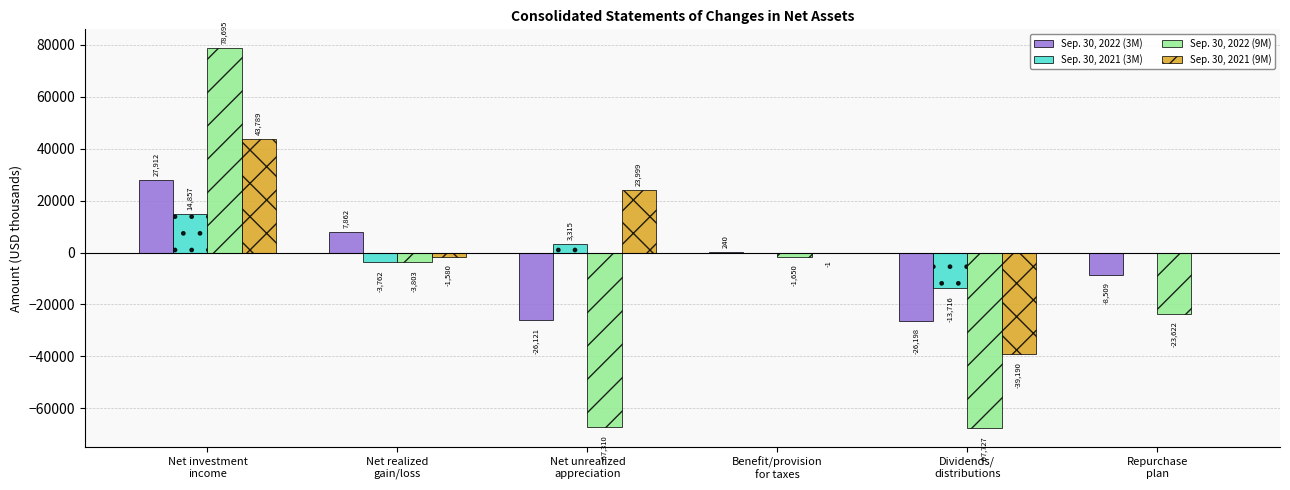

What are all the series names shown in the legend?

Sep. 30, 2022 (3M), Sep. 30, 2021 (3M), Sep. 30, 2022 (9M), Sep. 30, 2021 (9M)